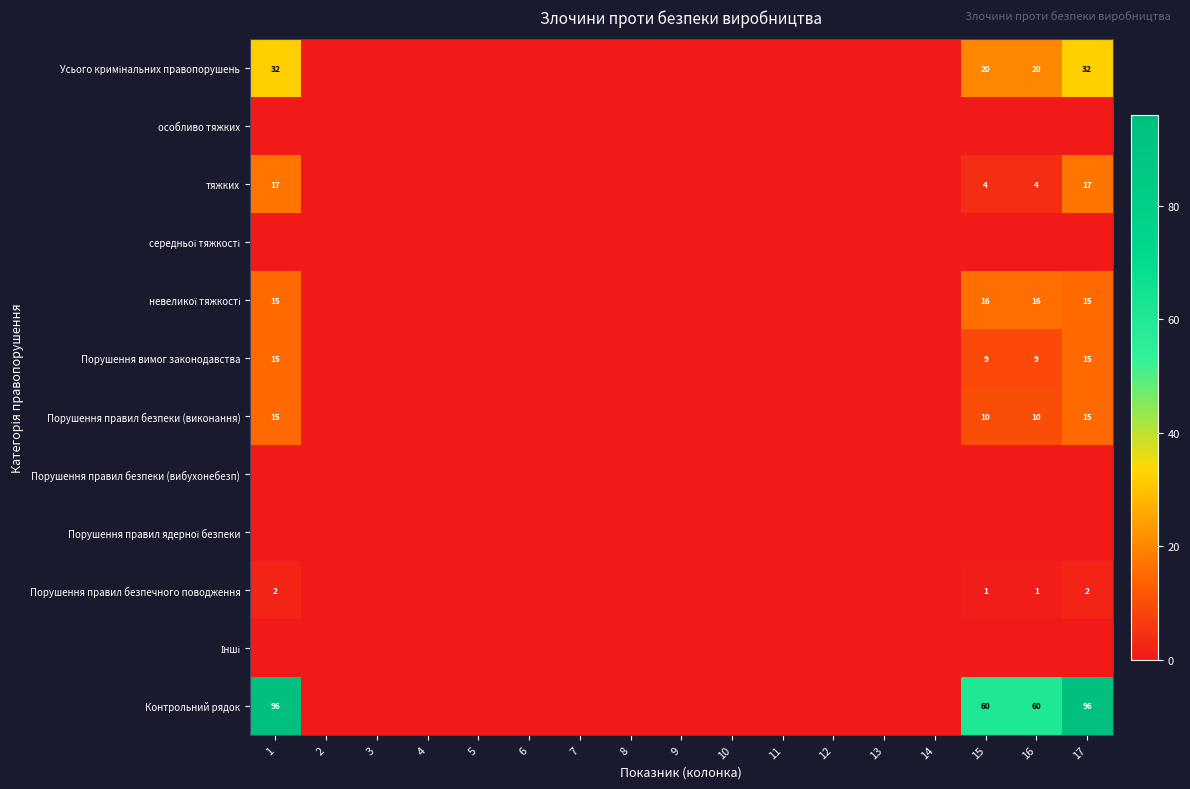

The value of Порушення правил безпечного поводження at 17 is 2. True or false?

True